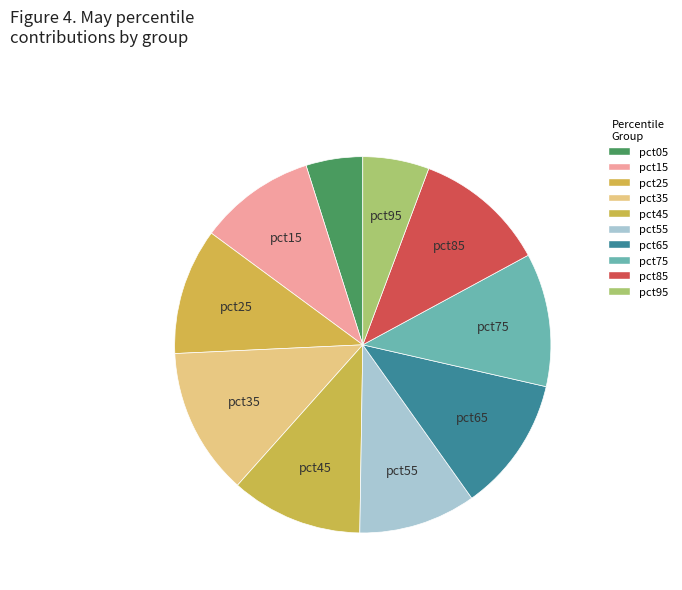

The pct95 slice represents 6% of the pie. True or false?

True